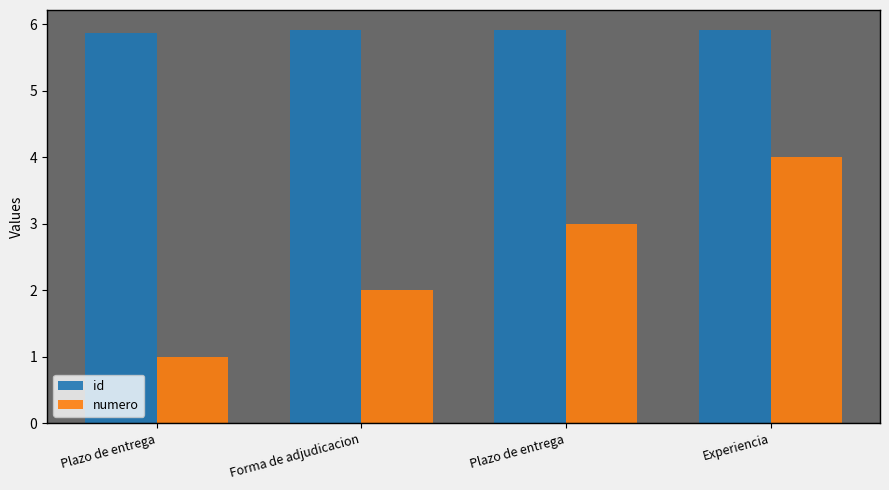

List the series in order of their peak value, highest first.

id, numero